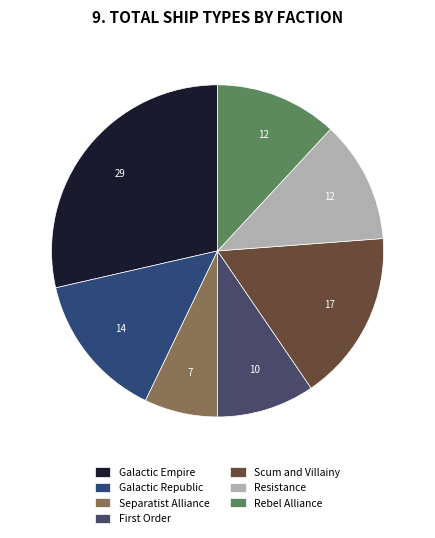

What percentage is NOT represented by Galactic Republic?

85.7%